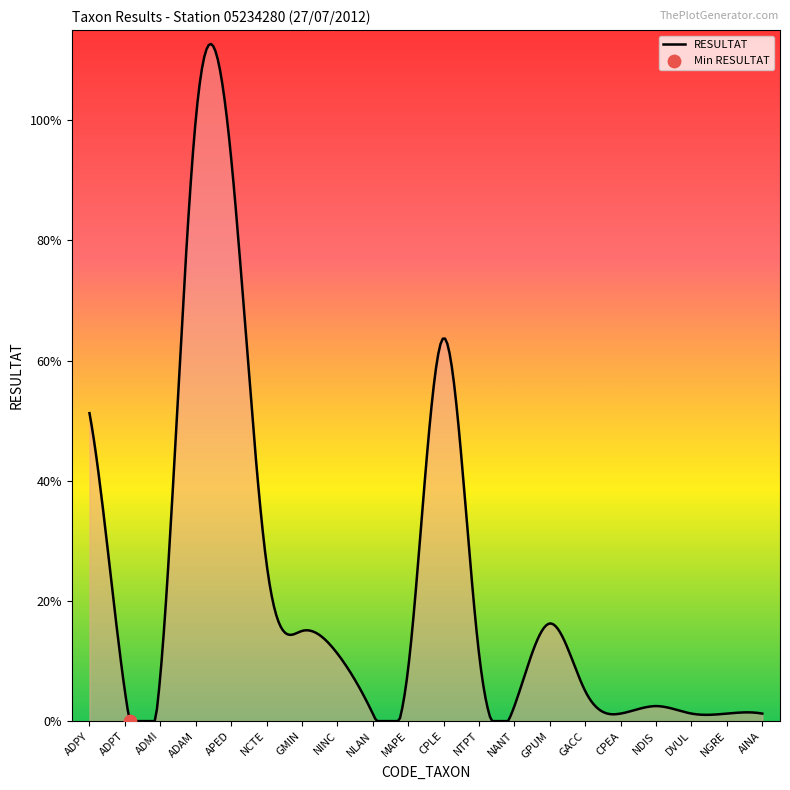

Is this an area chart (filled region under the line)?

Yes